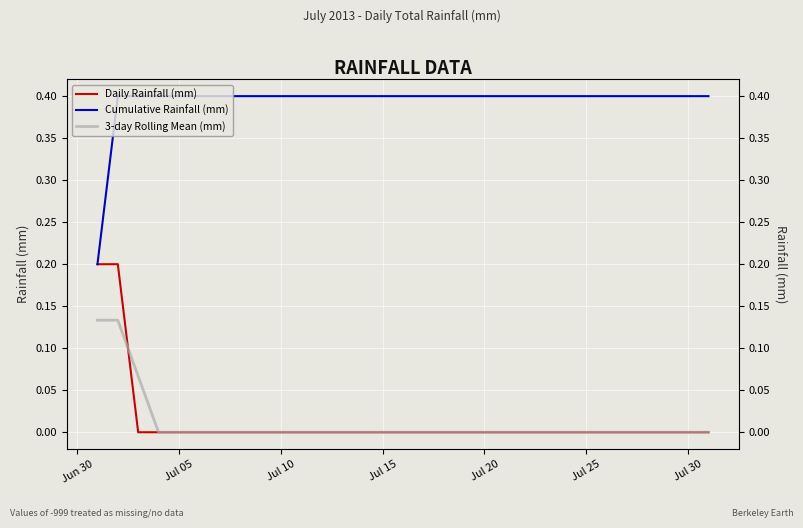

Reading left to right, extract all data points from this chart.

Daily Rainfall (mm): 0.2	0.2	0.0	0.0	0.0	0.0	0.0	0.0	0.0	0.0	0.0	0.0	0.0	0.0	0.0	0.0	0.0	0.0	0.0	0.0	0.0	0.0	0.0	0.0	0.0	0.0	0.0	0.0	0.0	0.0	0.0
Cumulative Rainfall (mm): 0.2	0.4	0.4	0.4	0.4	0.4	0.4	0.4	0.4	0.4	0.4	0.4	0.4	0.4	0.4	0.4	0.4	0.4	0.4	0.4	0.4	0.4	0.4	0.4	0.4	0.4	0.4	0.4	0.4	0.4	0.4
3-day Rolling Mean (mm): 0.1	0.1	0.1	0.0	0.0	0.0	0.0	0.0	0.0	0.0	0.0	0.0	0.0	0.0	0.0	0.0	0.0	0.0	0.0	0.0	0.0	0.0	0.0	0.0	0.0	0.0	0.0	0.0	0.0	0.0	0.0